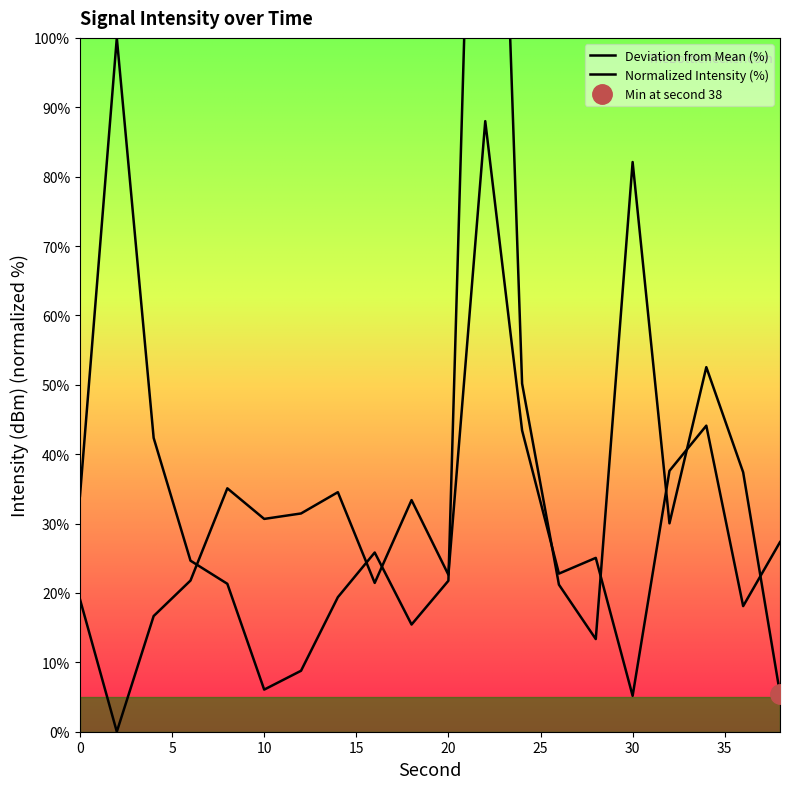

Is the value of Deviation from Mean (%) at 30 greater than the value of Normalized Intensity (%) at 30?

Yes